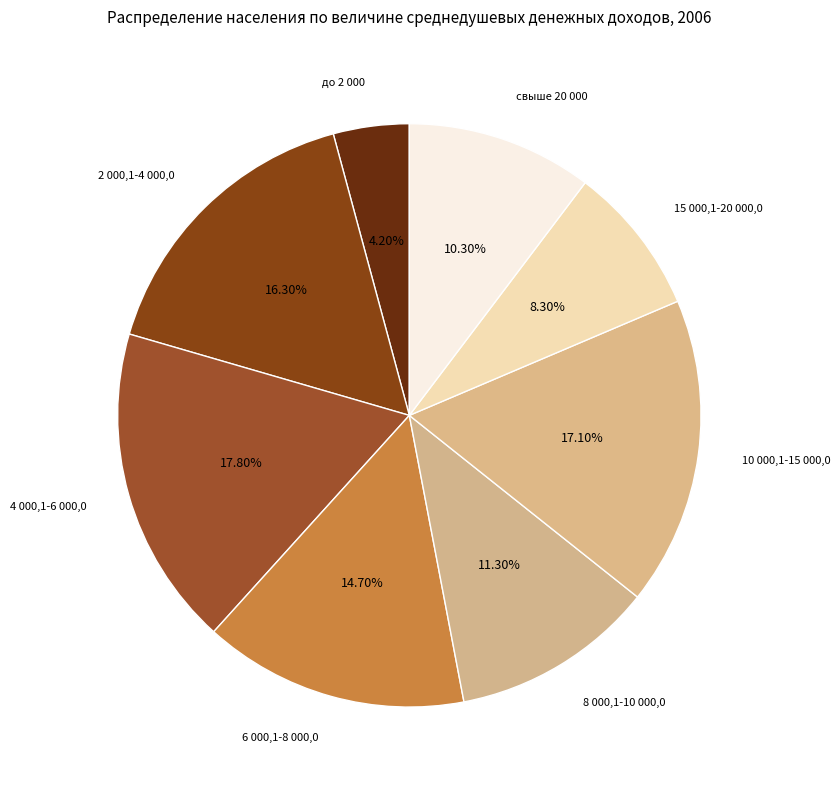

Which has a higher value, до 2 000 or 4 000,1-6 000,0?

4 000,1-6 000,0